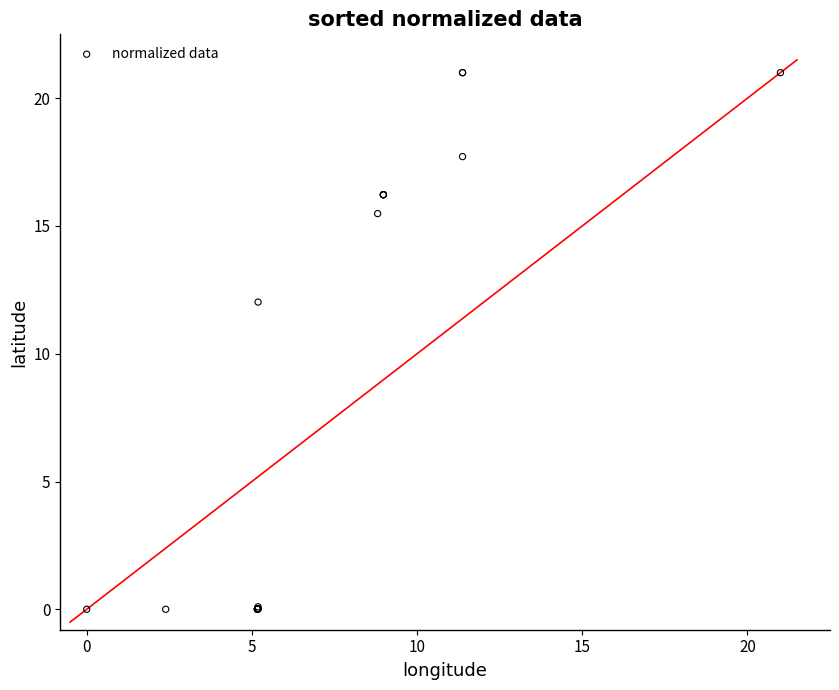

What Y value in the scatter plot is closest to 10?

12.0